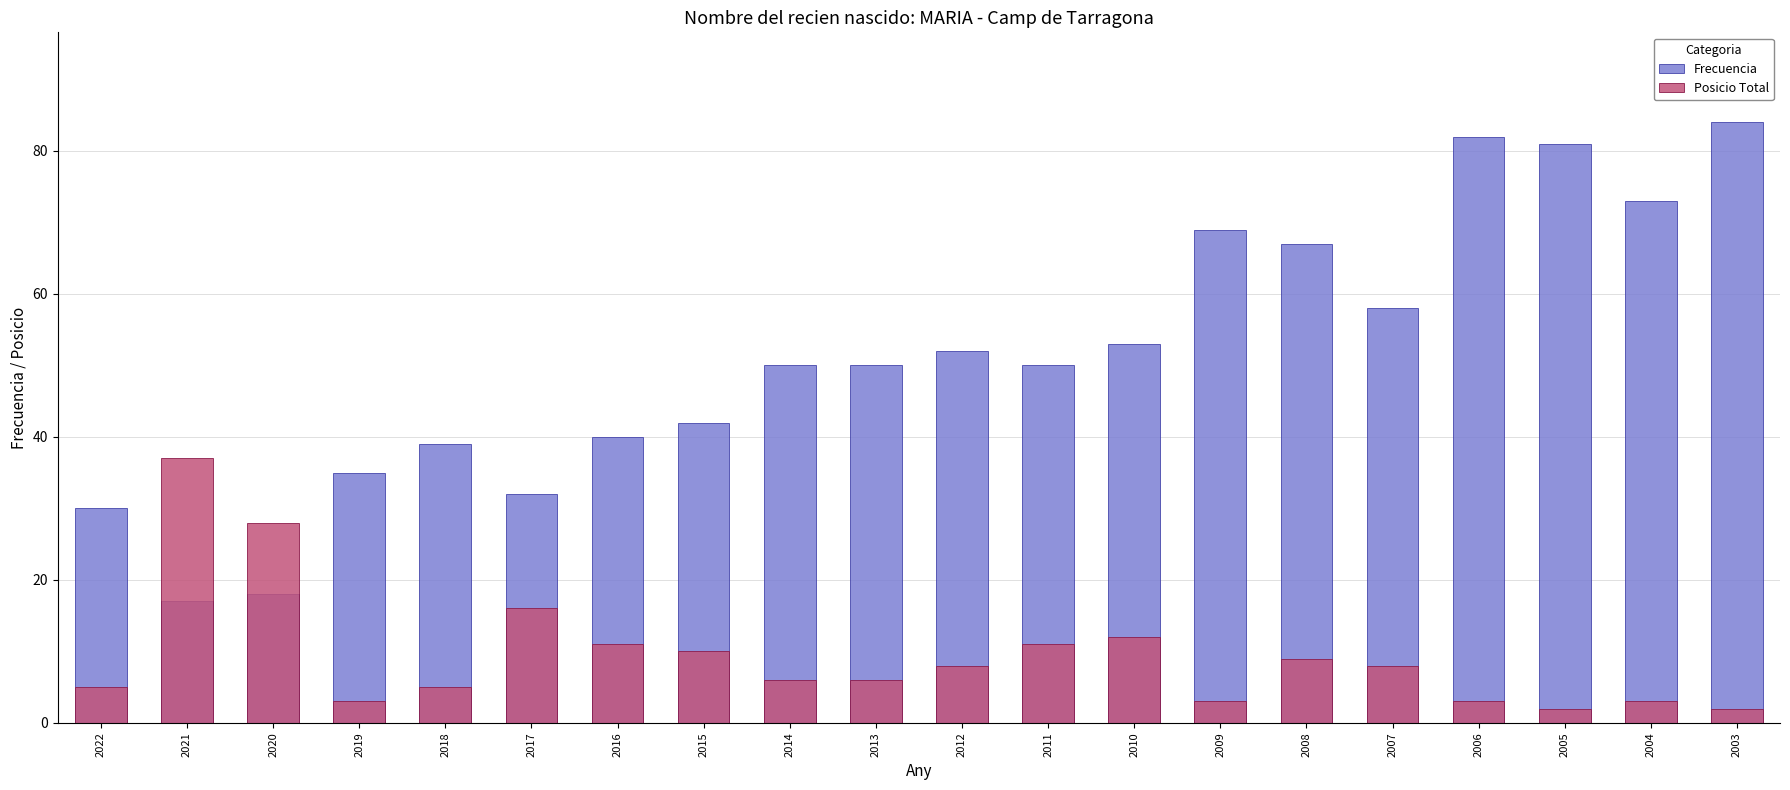

What is the sum of all Frecuencia values?

1022